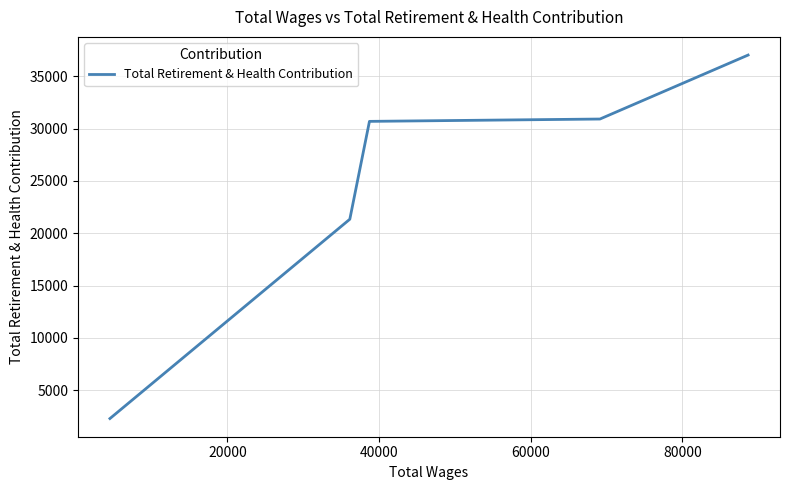

What is the sum of all values?

122243